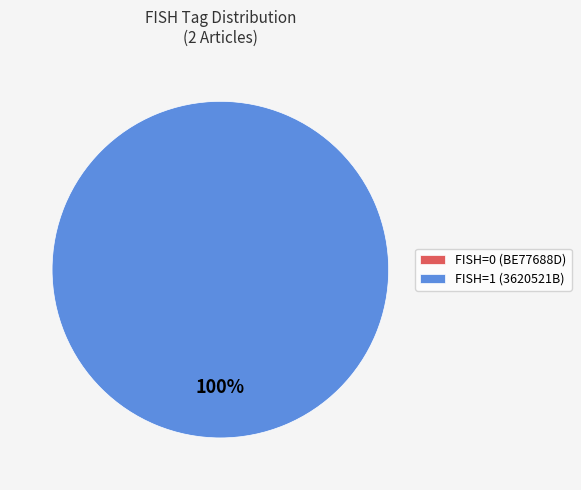

What is the smallest slice in the pie chart?

BE77688D (FISH=0)